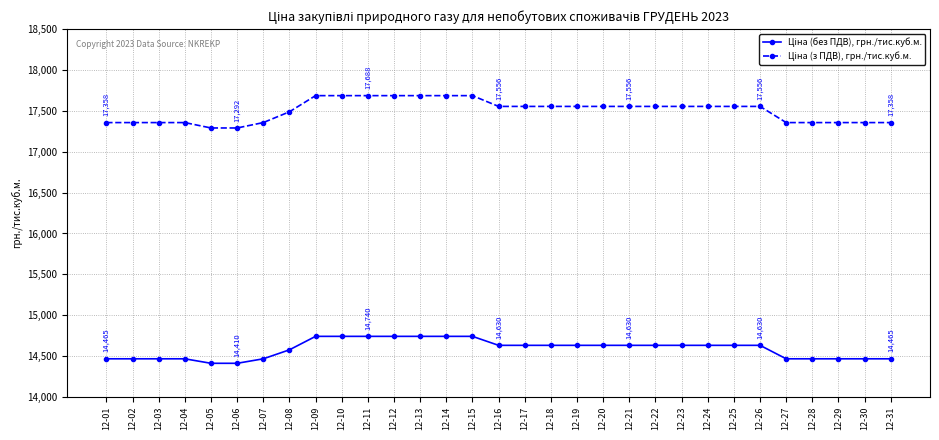

What is the total value across all series at 12-07?

31823